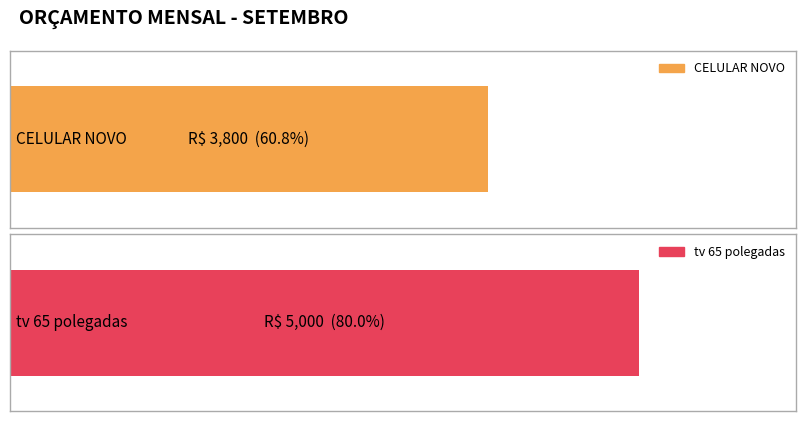

True or false: tv 65 polegadas has a value of 5000 at VALOR INICIAL.

True